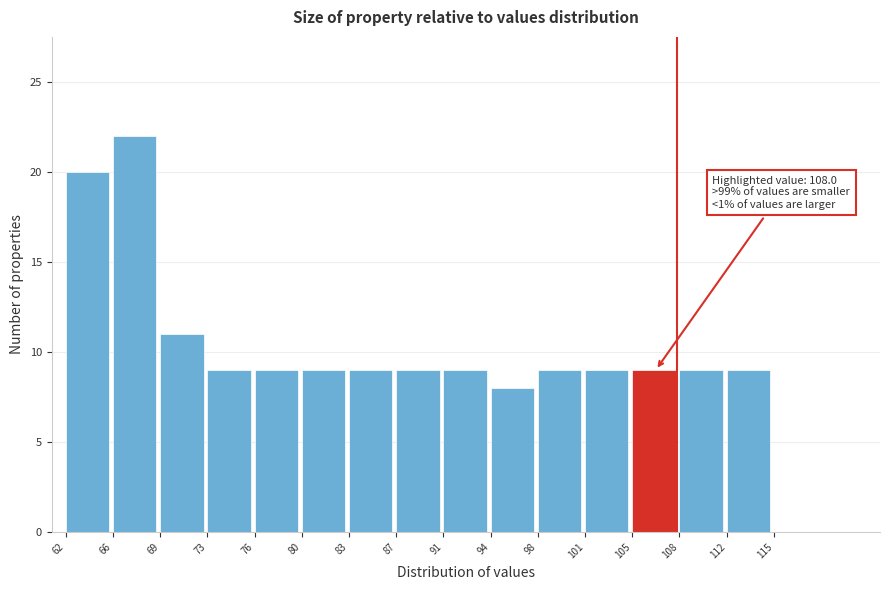

Which range on the x-axis has the tallest bar?

66 to 69